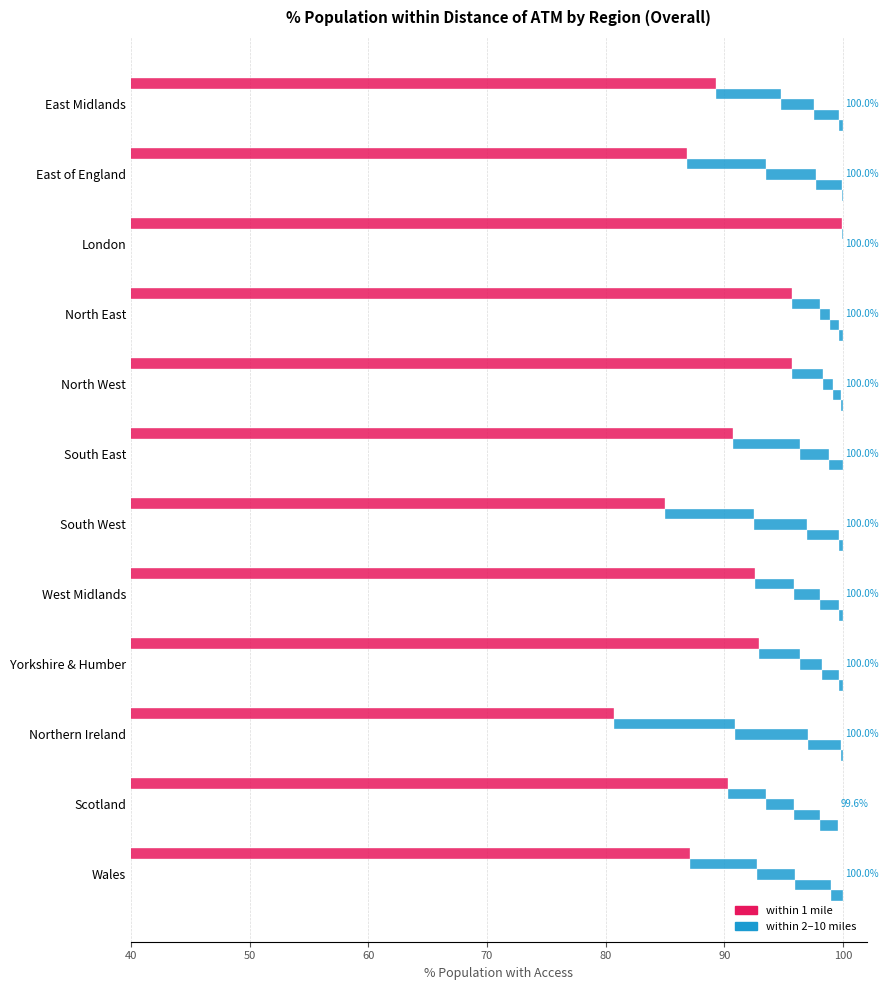

What is the sum of all 1 mile values?

1086.8